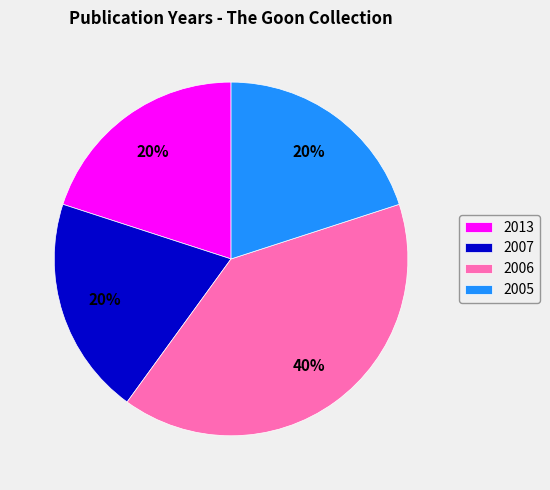

Count the number of slices in the pie.

4